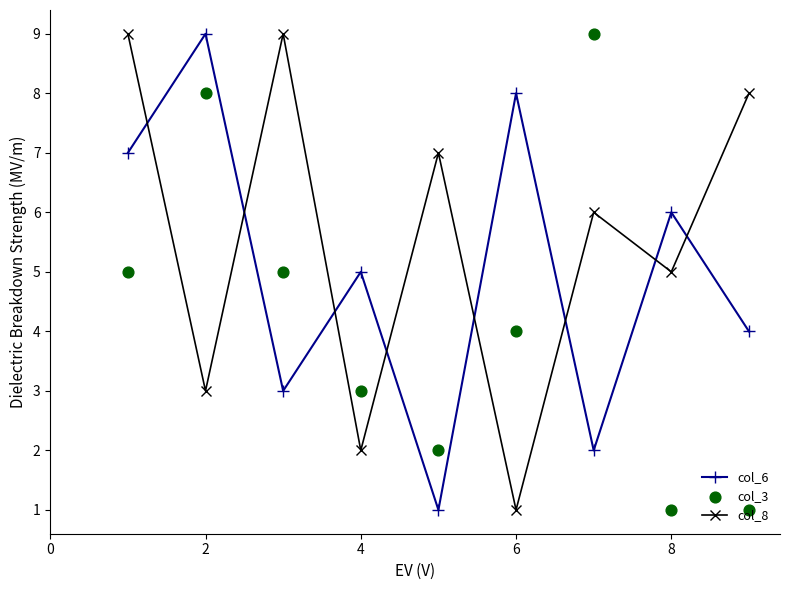

Is the value of col_8 at 4 greater than the value of col_6 at 6?

No